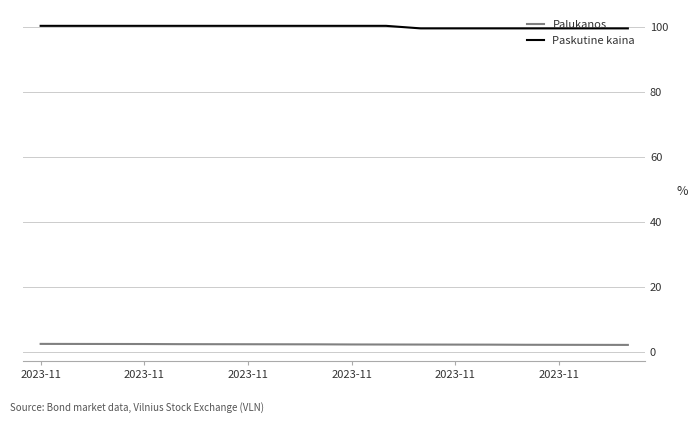

What is the highest value of the Paskutine kaina series?

100.5